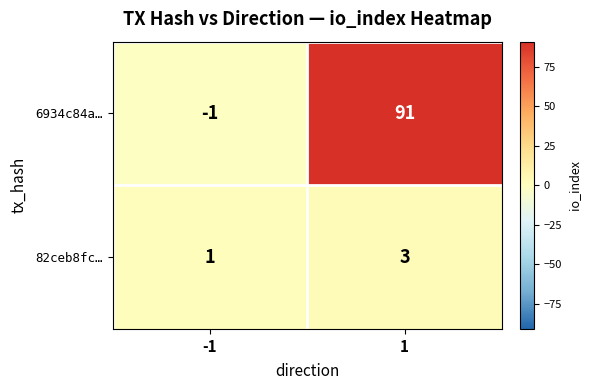

Reading right to left, what are all the values shown in this chart?

6934c84a…: 1=91	-1=-1
82ceb8fc…: 1=3	-1=1